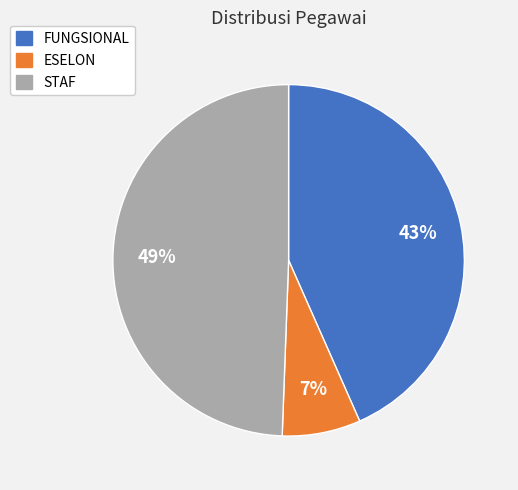

What is the ratio of the value at STAF to the value at FUNGSIONAL?

1.1